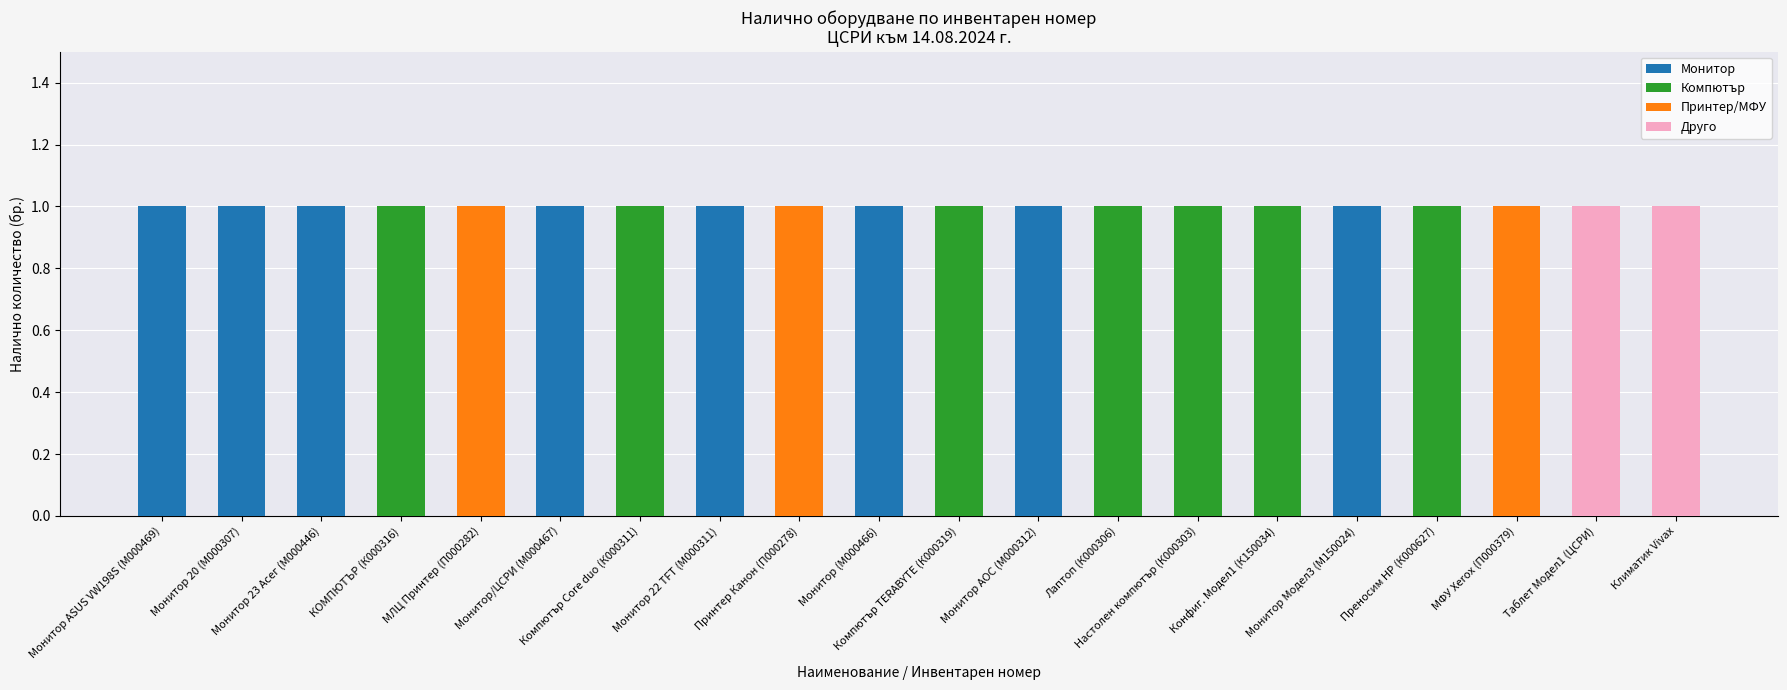

Which series has the largest range (max minus min)?

Монитор